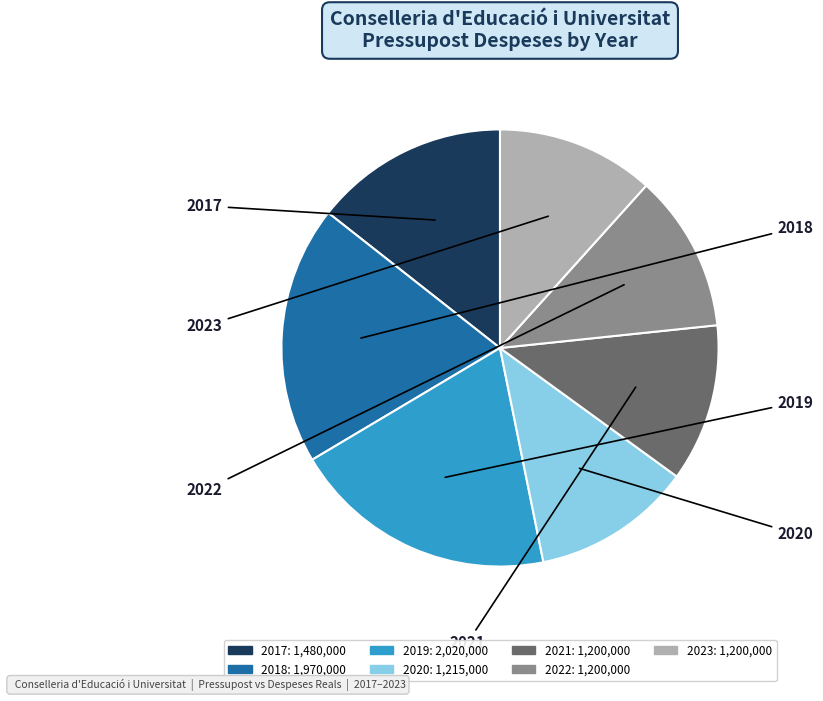

Is it true that 2023 is 18% of the pie?

False